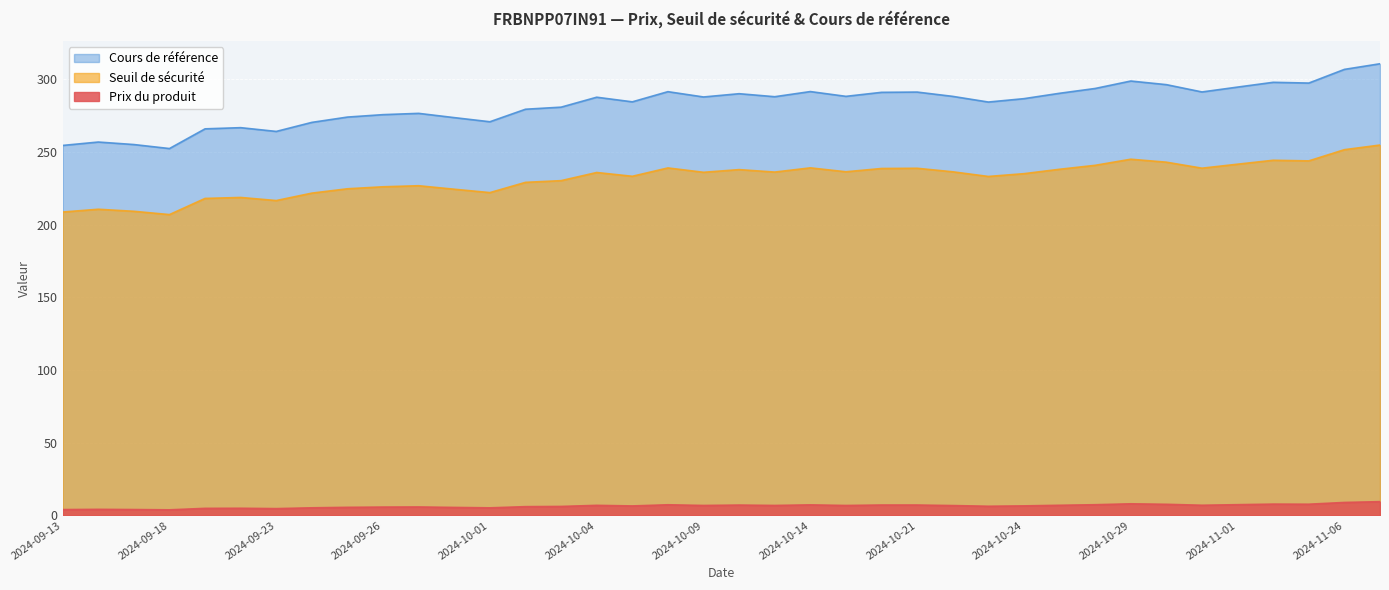

What is the sum of all Prix du produit values?

243.7